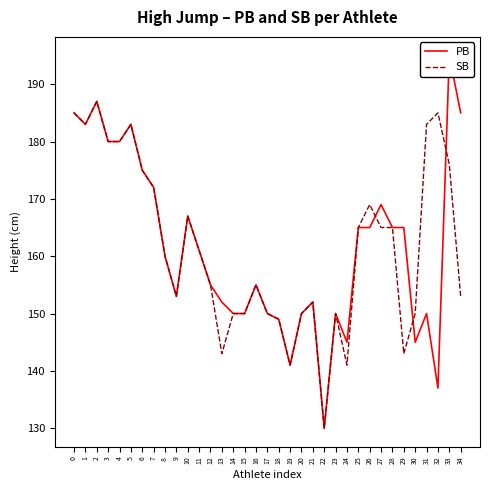

How many times do SB and PB cross each other?

3